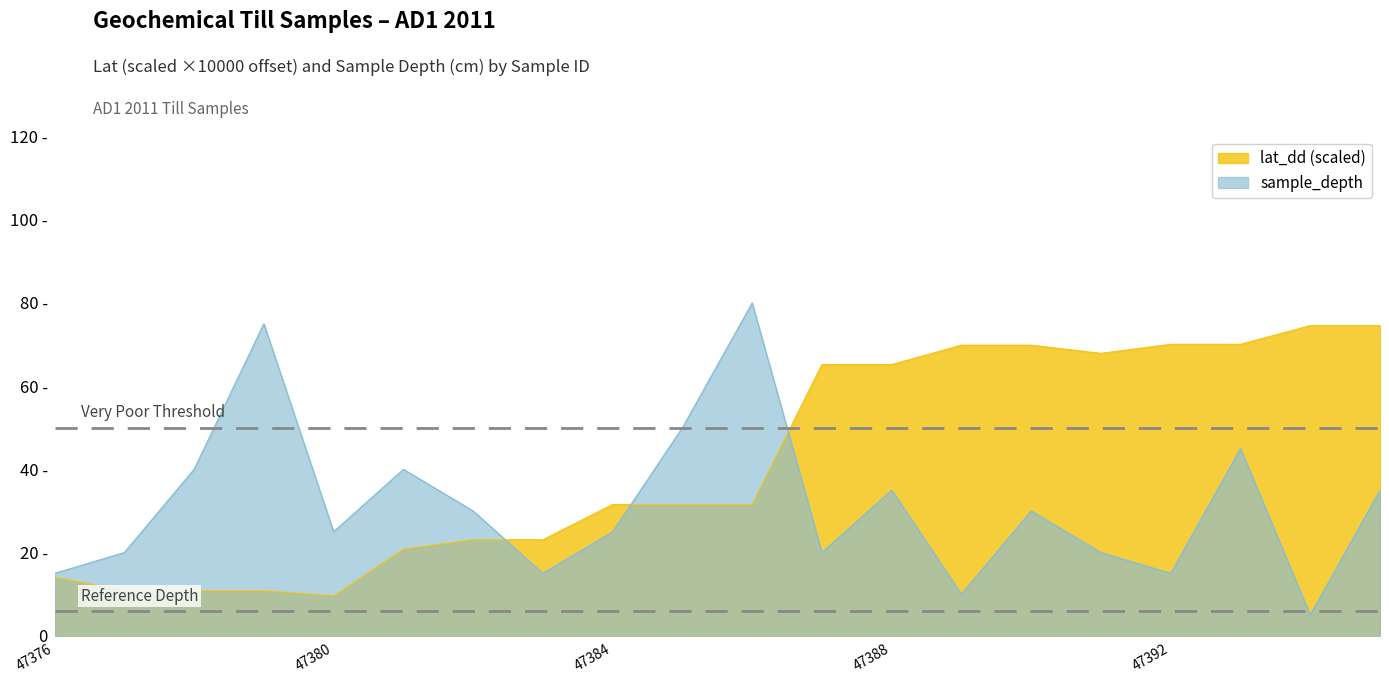

Which series changed the most between 47376 and 47390?

lat_dd